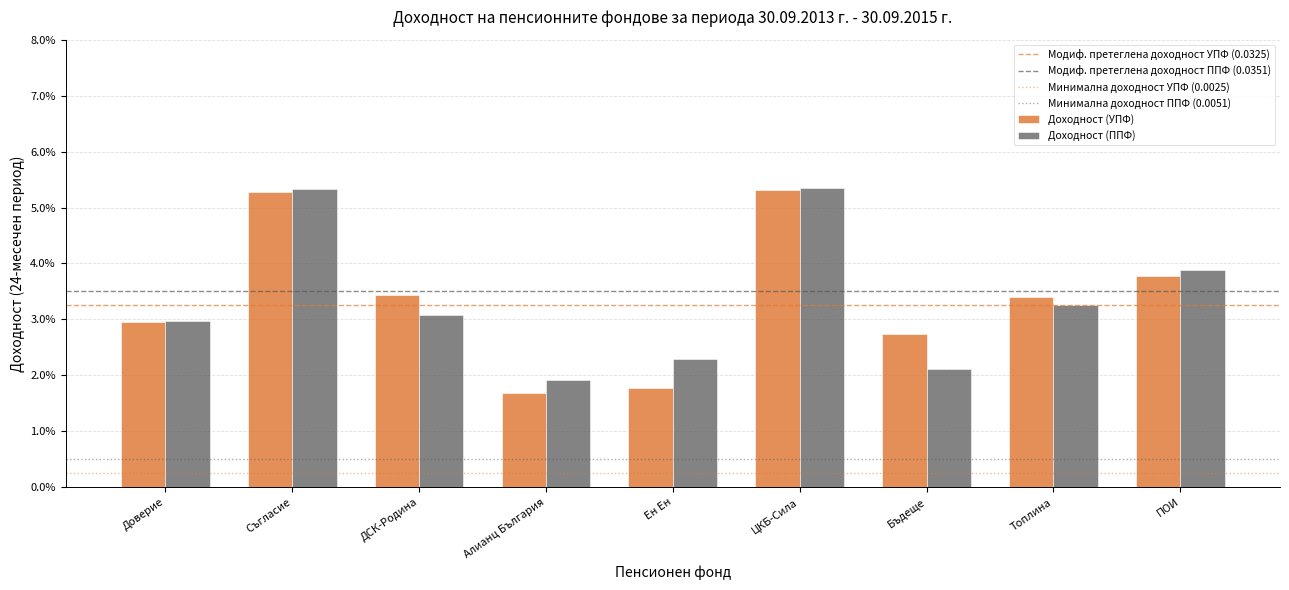

Rank the series by their average value, from highest to lowest.

Доходност (УПФ), Доходност (ППФ)